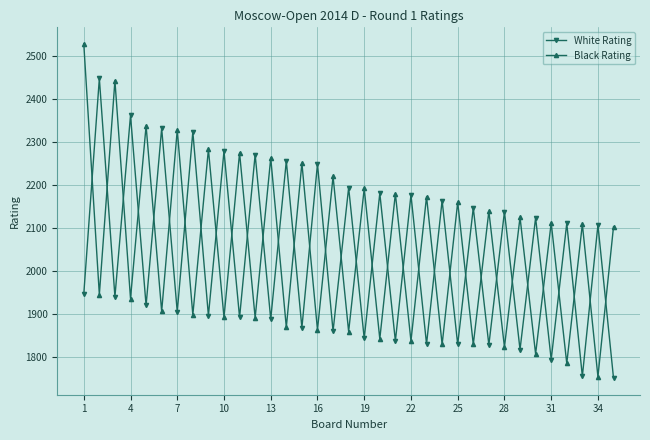

Which series has the widest spread of values?

Black Rating